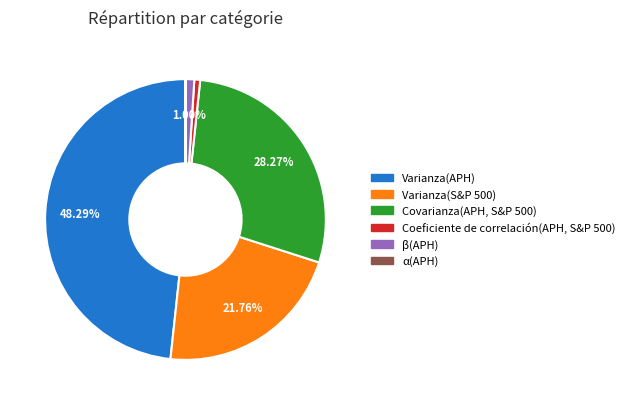

To the nearest percent, what is the difference between the largest and smallest slice percentages?

48%